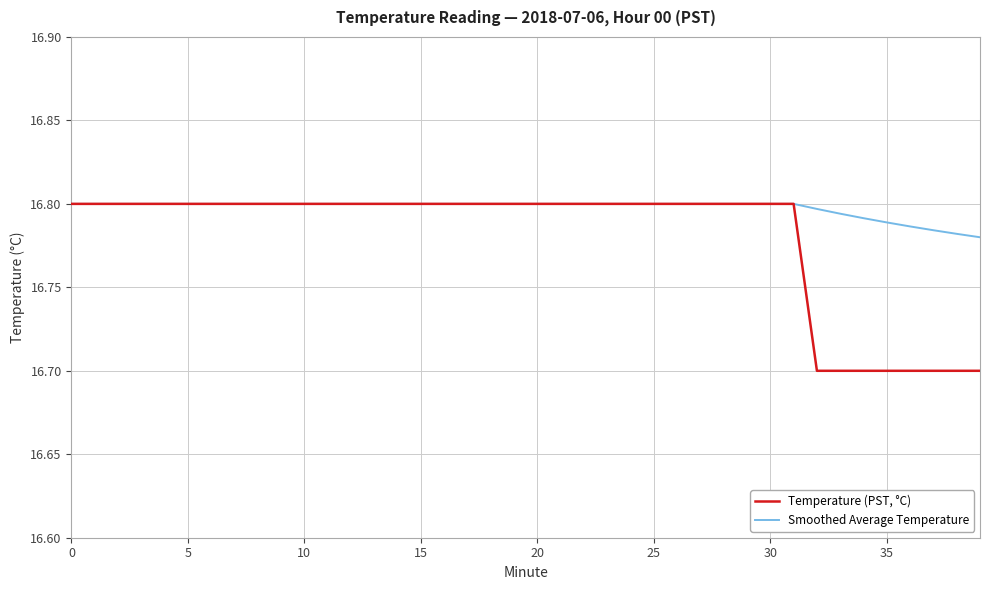

What is the minimum value shown in the chart?

16.7